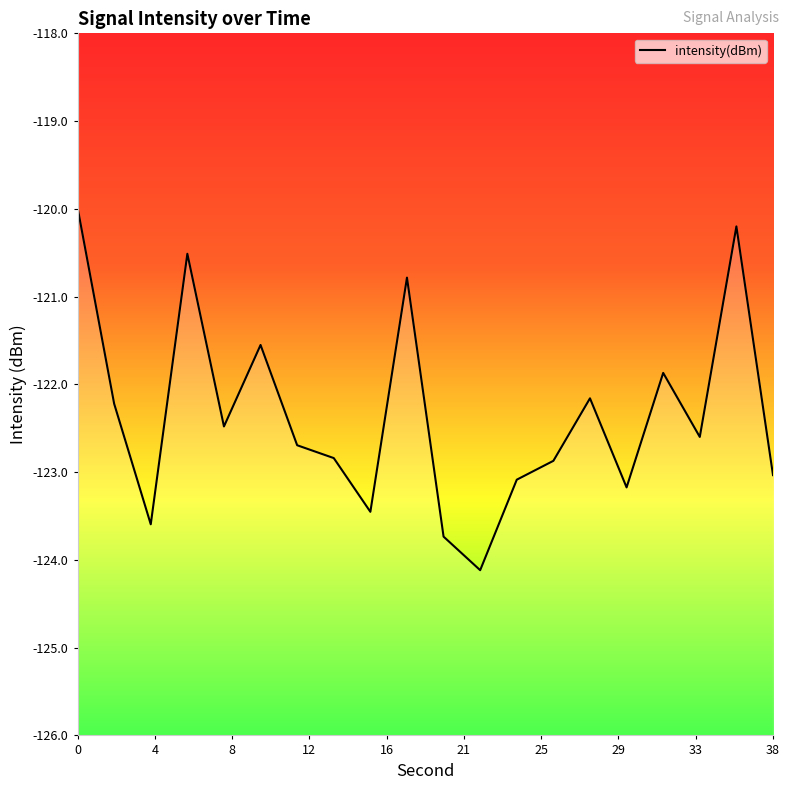

Which has a higher value, 29 or 12?

12